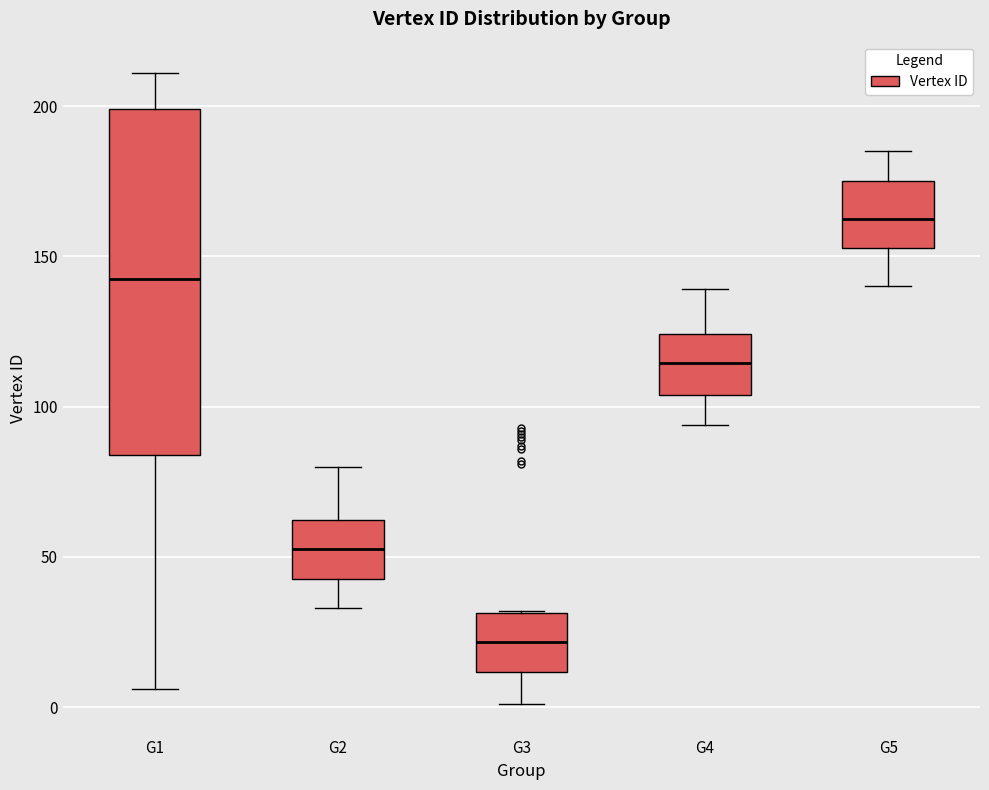

Reading left to right, transcribe this box plot: for each box, give where its median line is, the range the box spans, and where its two whiskers end, as read against the y-axis. The values are not printed on the chart, so give them approximately, as read against the axis.

G1: median 145, box 85 to 200, whiskers 5 to 210
G2: median 55, box 45 to 60, whiskers 35 to 80
G3: median 20, box 10 to 30, whiskers 0 to 30
G4: median 115, box 105 to 125, whiskers 95 to 140
G5: median 165, box 155 to 175, whiskers 140 to 185